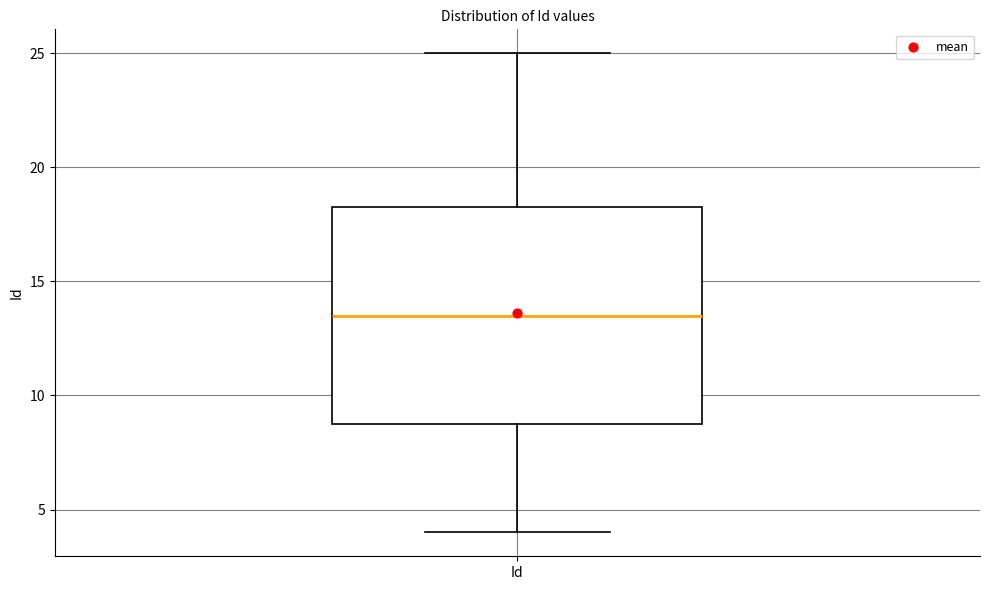

Where is the upper edge of the box for Id on the y-axis? The values are not printed on the chart, so give them approximately, as read against the axis.

18.5